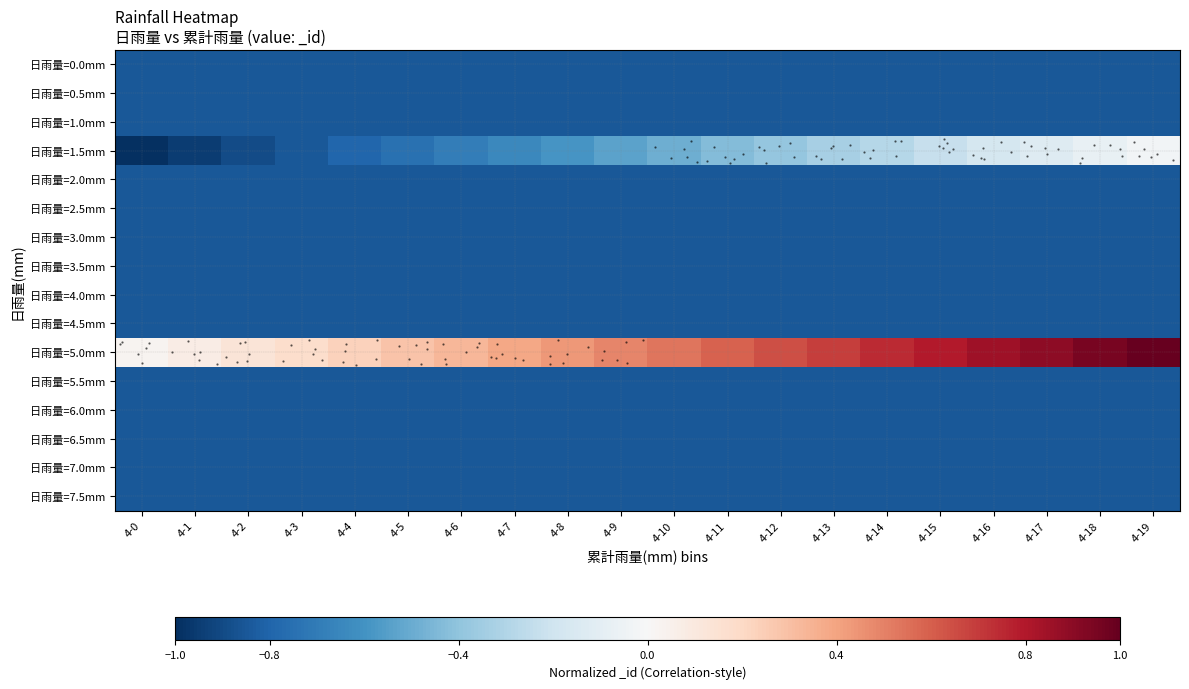

What is the maximum value for 日雨量=2.5mm?

-0.8